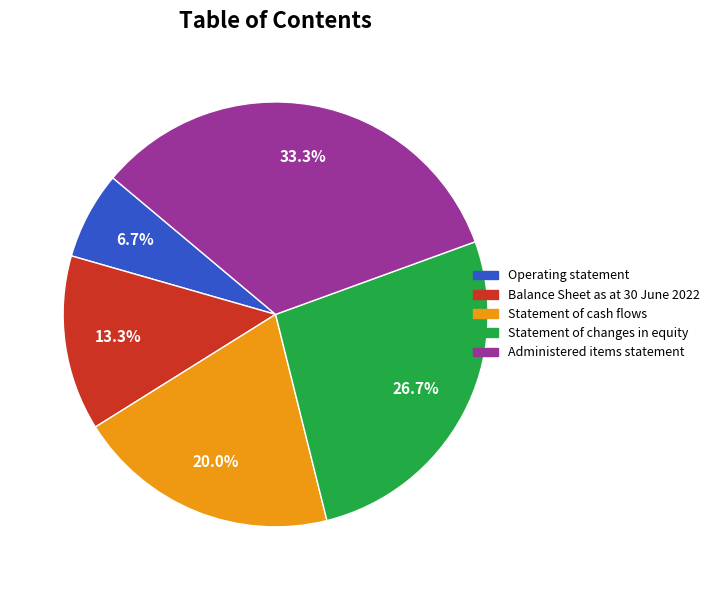

What percentage is NOT represented by Statement of cash flows?

80.0%